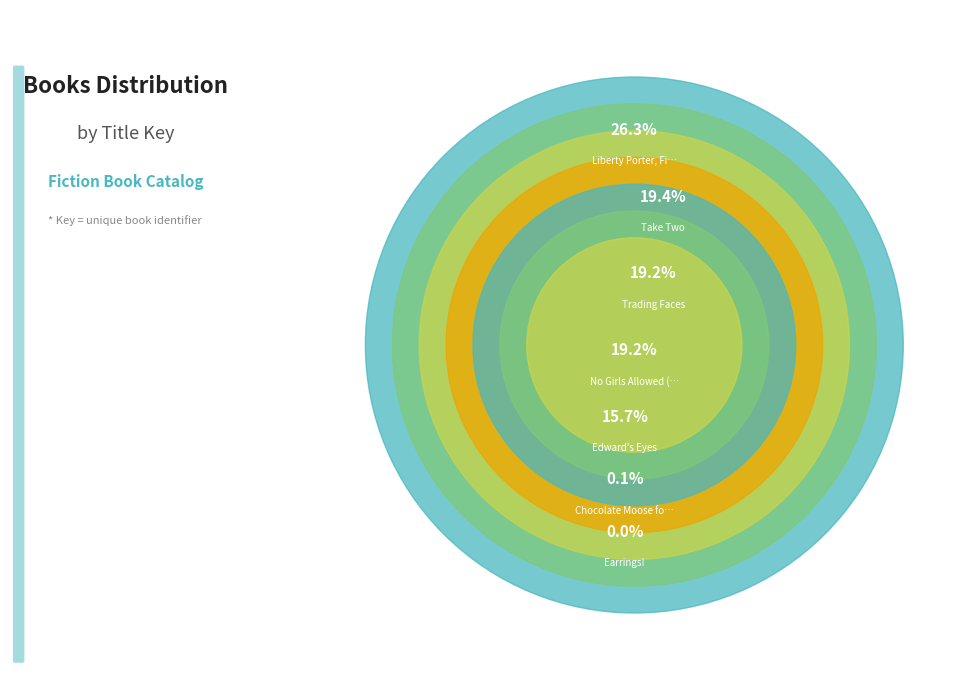

Is Trading Faces the majority of the pie?

No